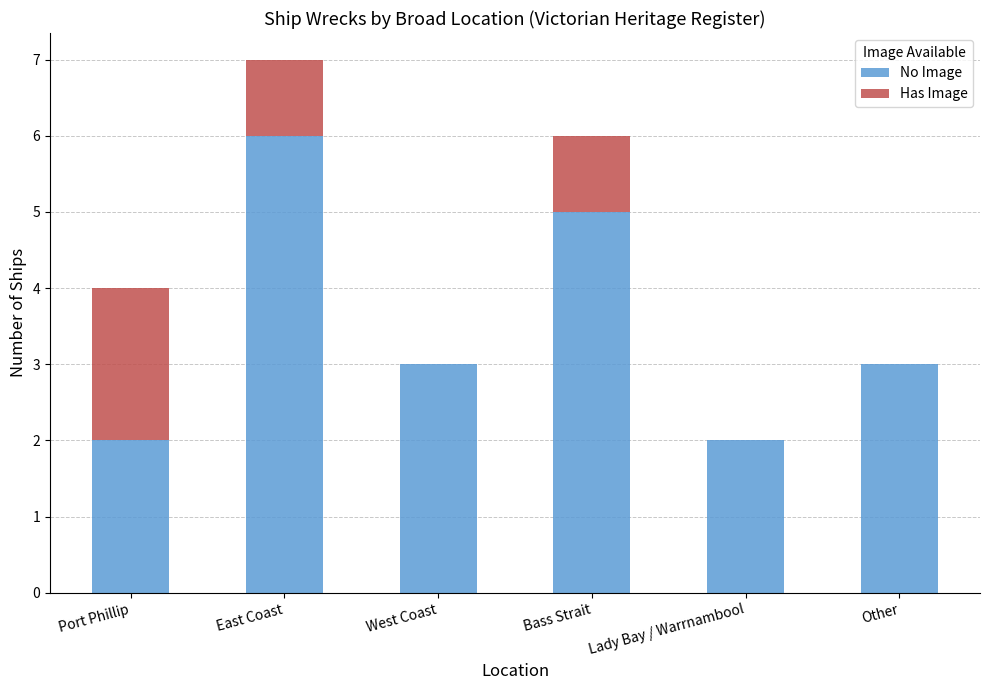

The value of No Image at East Coast is 6. True or false?

True